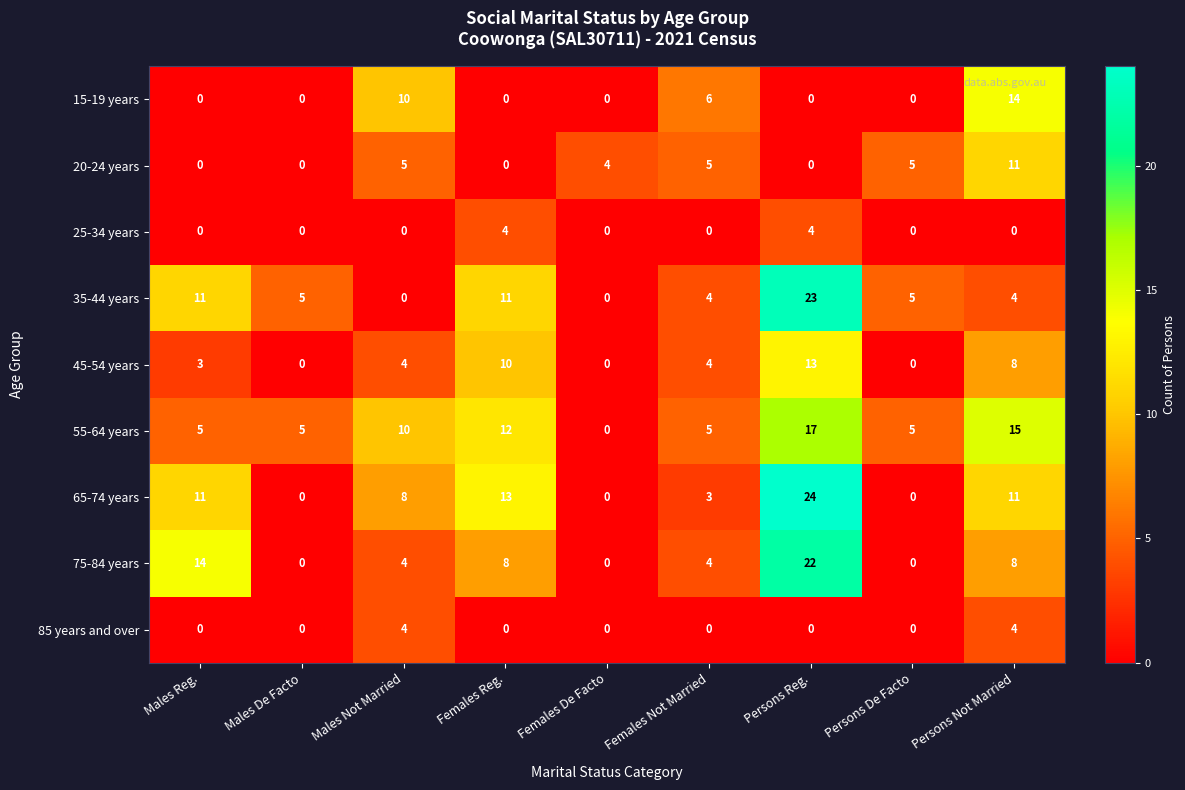

Which series has the largest total across all categories?

55-64 years